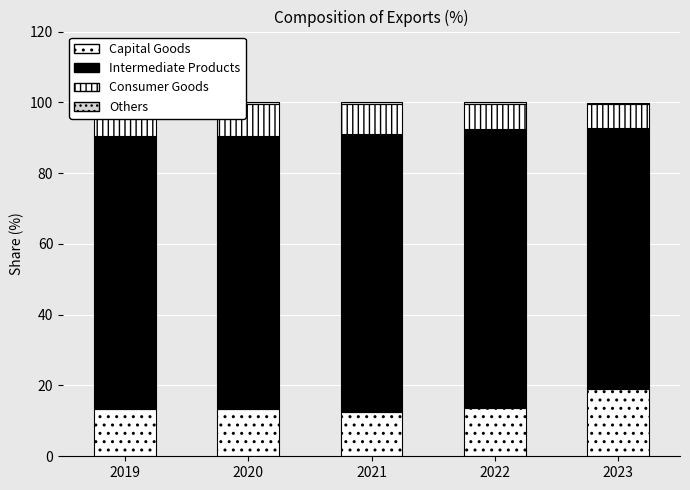

Which series has the largest total across all categories?

Intermediate Products